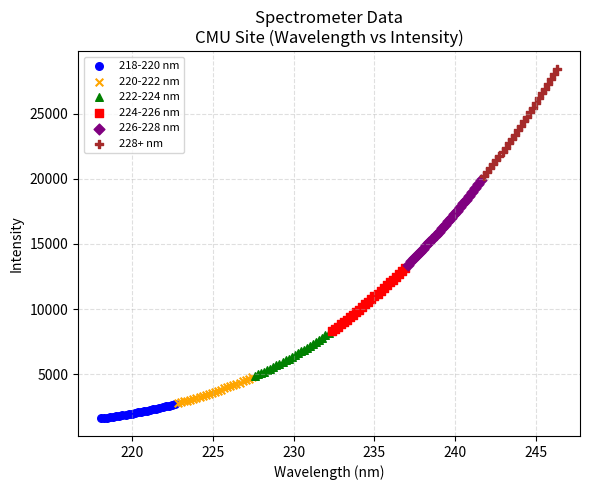

Which series reaches the maximum Y coordinate?

228+ nm